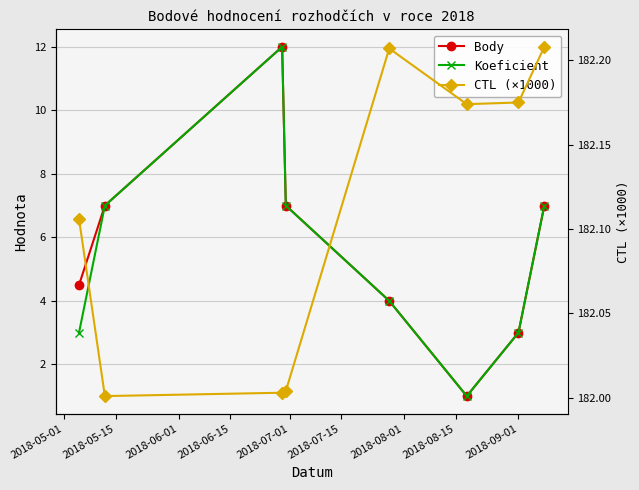

What is the average value of the Koeficient series?

5.5